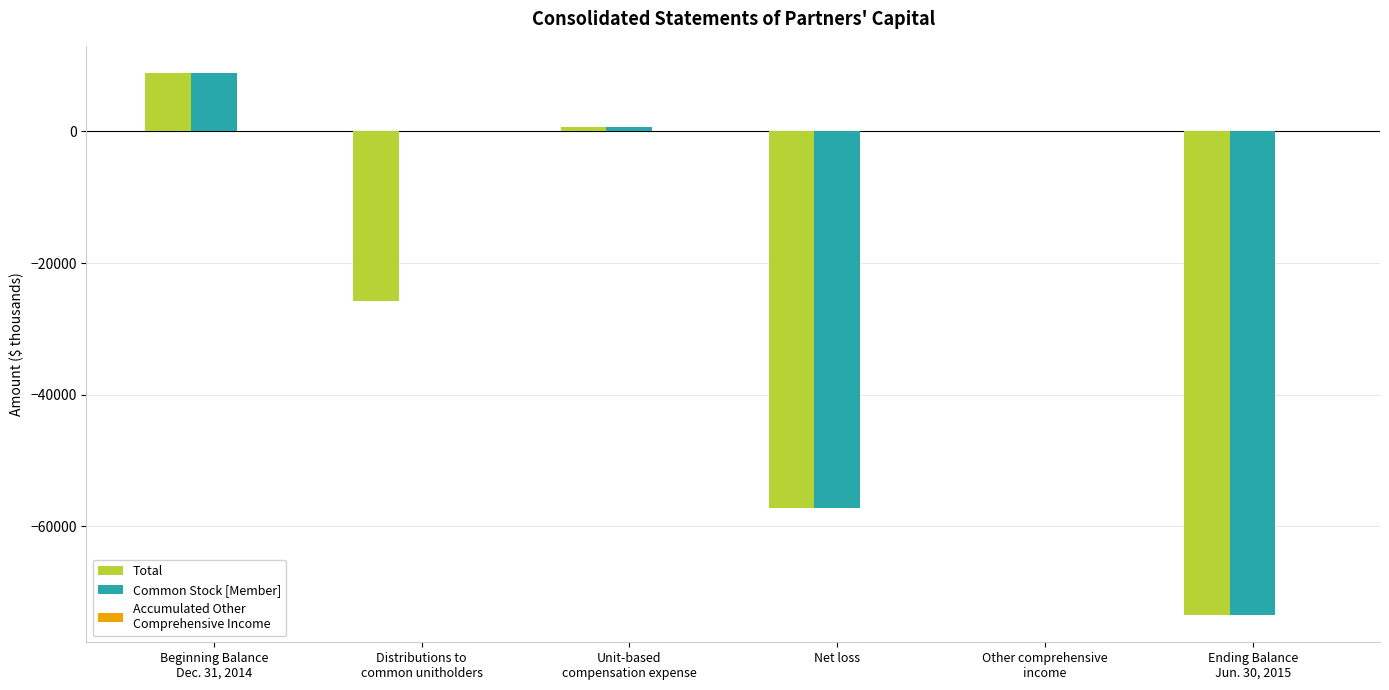

What is the maximum value shown in the chart?

8891